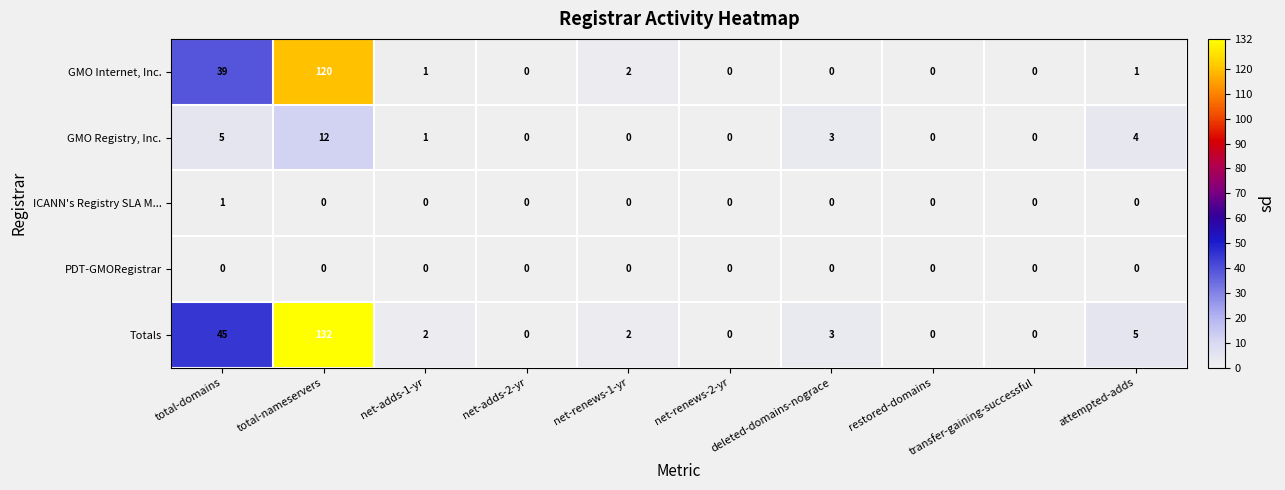

How many data points in Totals are less than 2?

4